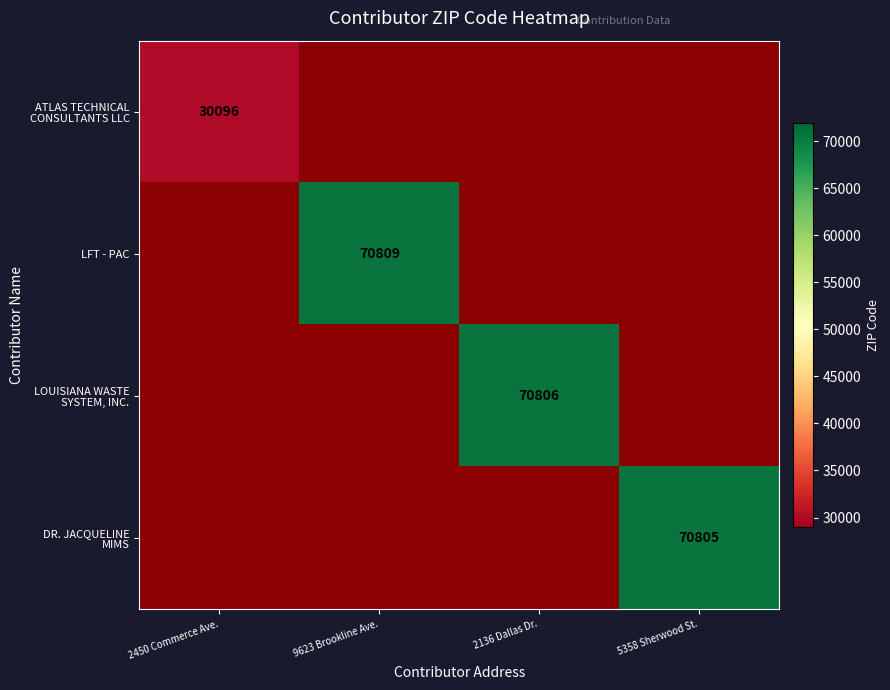

What is the maximum value shown in the chart?

70809.0